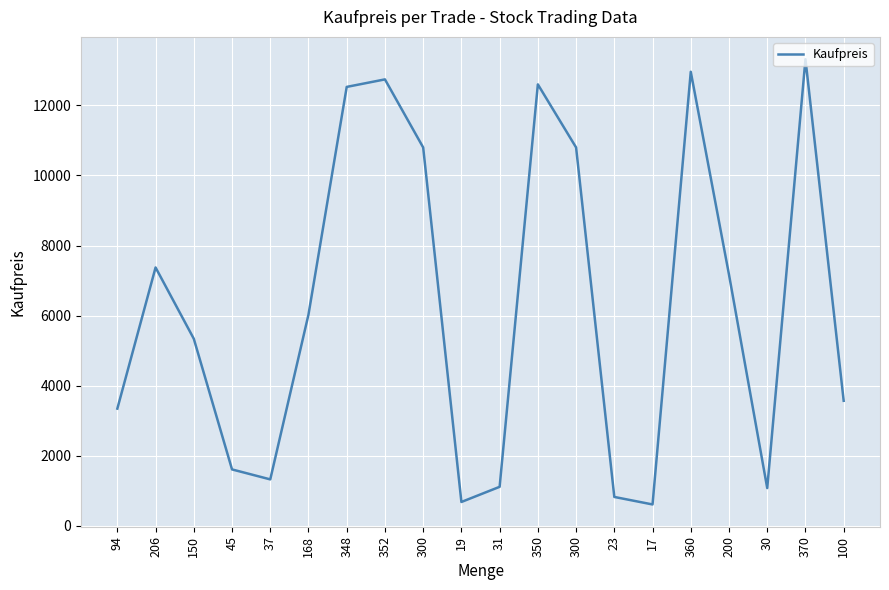

Is this an area chart (filled region under the line)?

No